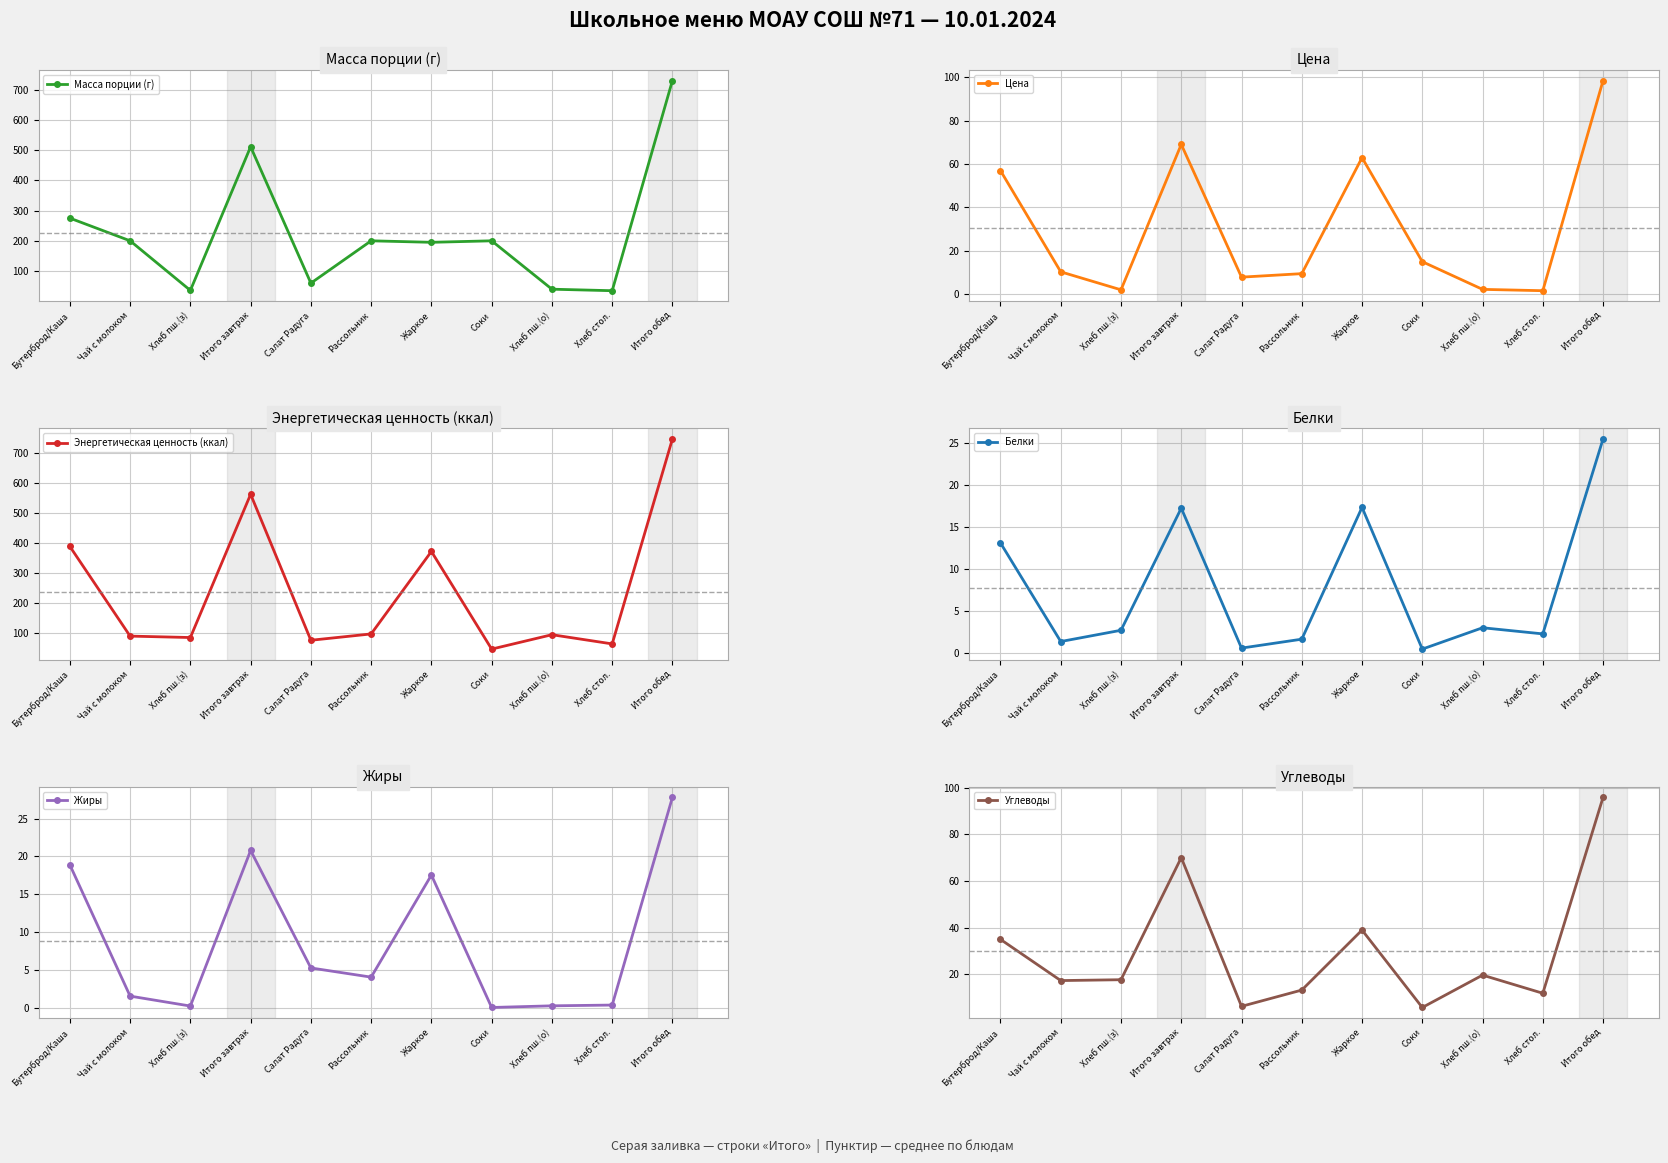

True or false: Углеводы and Цена cross at least once.

True